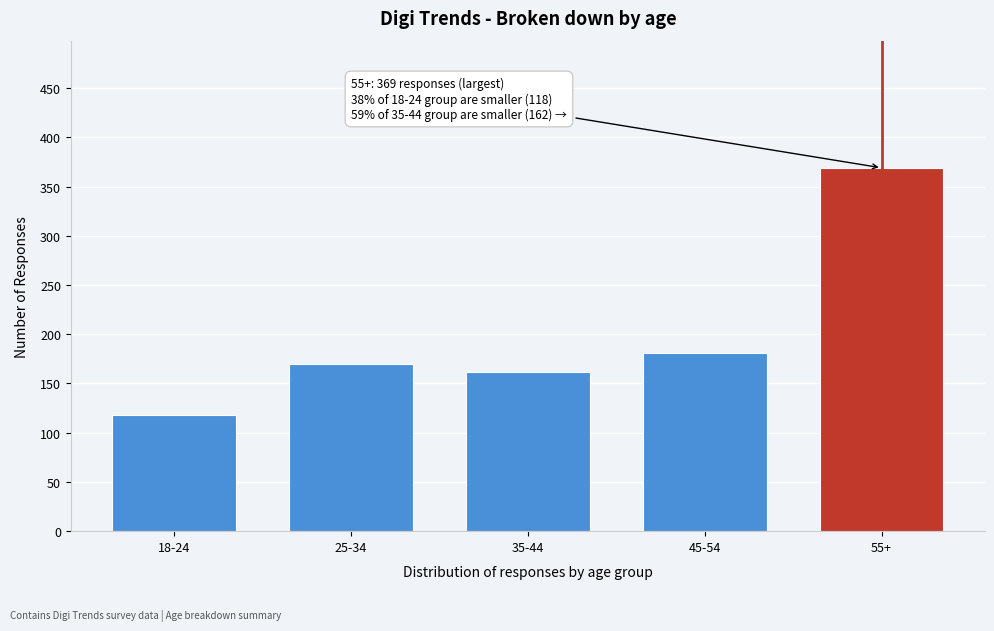

Reading left to right, extract all data points from this chart.

18-24=118	25-34=170	35-44=162	45-54=181	55+=369